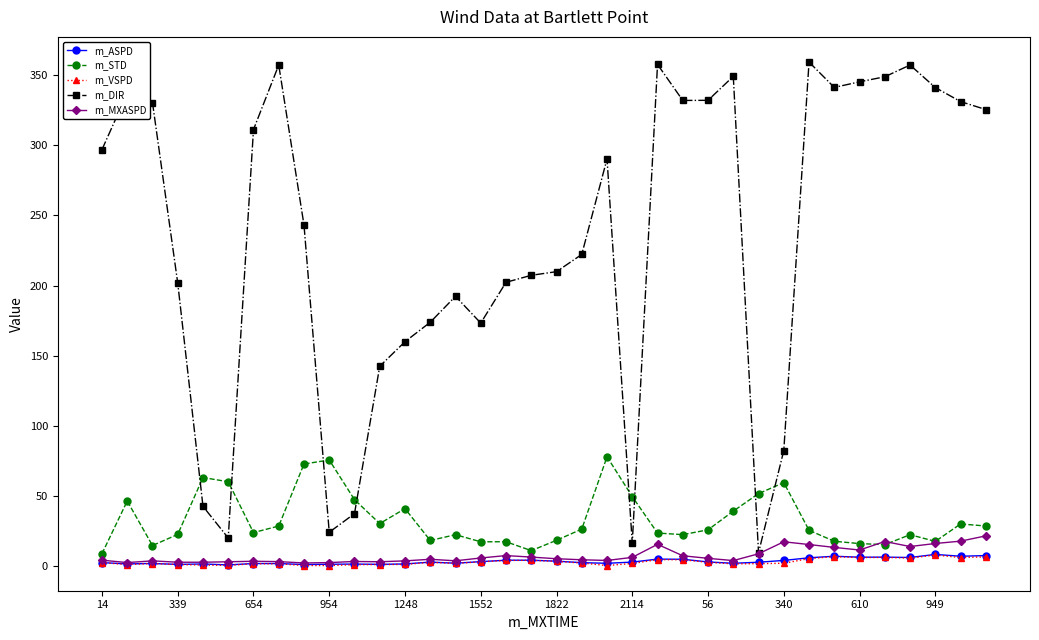

What is the maximum value for m_ASPD?

8.1